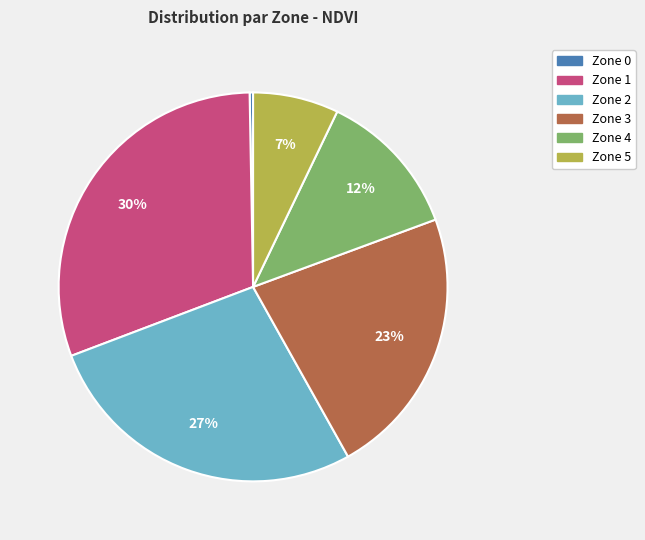

Between Zone 1 and Zone 2, which is larger?

Zone 1